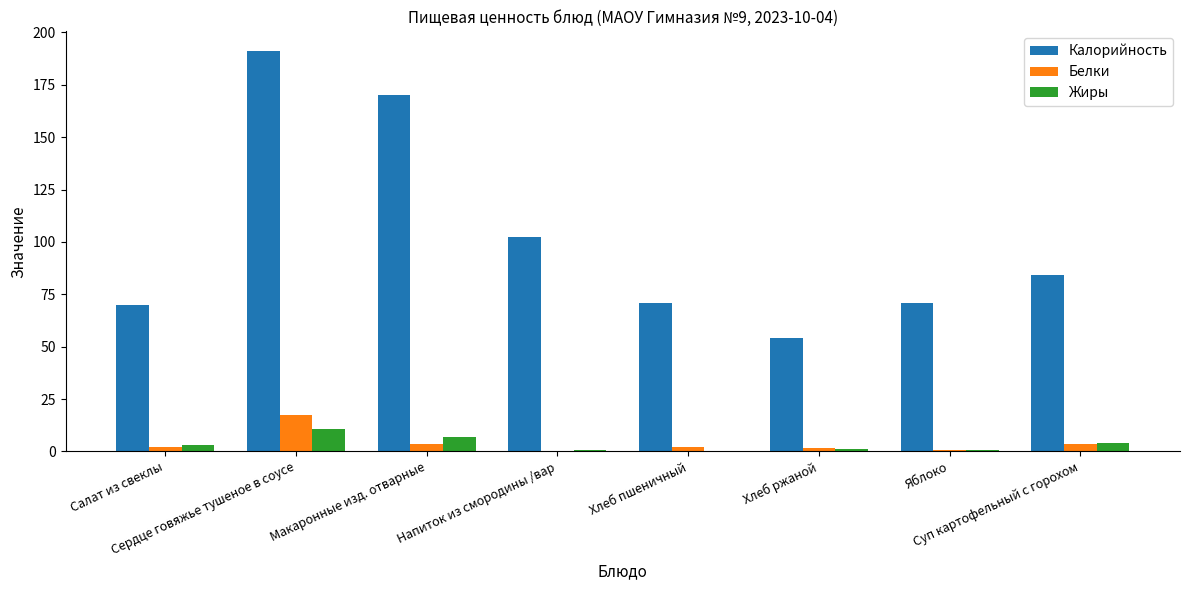

What is the sum of all Жиры values?

27.2